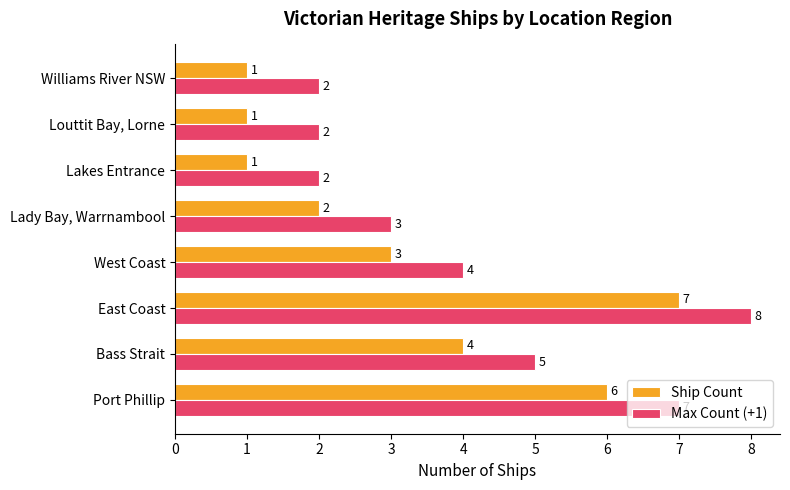

Where is Max Count (+1) nearest to the value 5?

Bass Strait